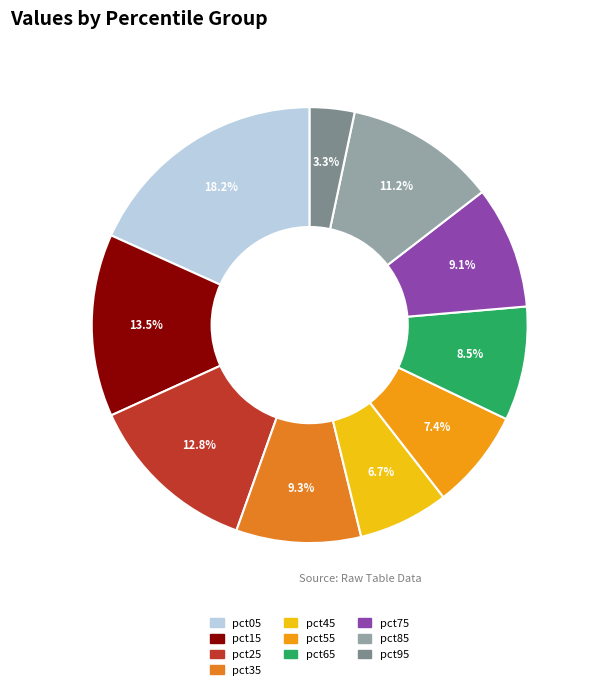

Rank the categories by value from highest to lowest.

pct05, pct15, pct25, pct85, pct35, pct75, pct65, pct55, pct45, pct95